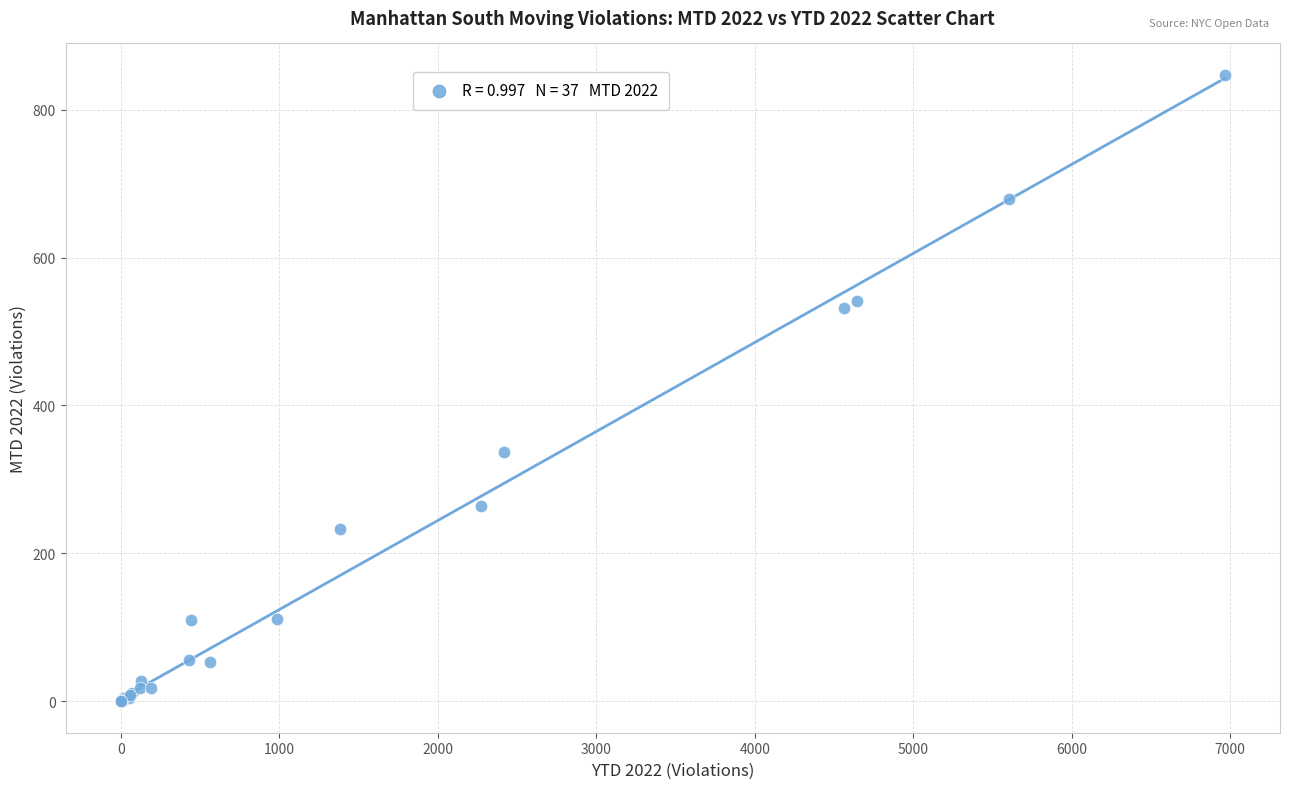

What Y value in the scatter plot is closest to 423?

337